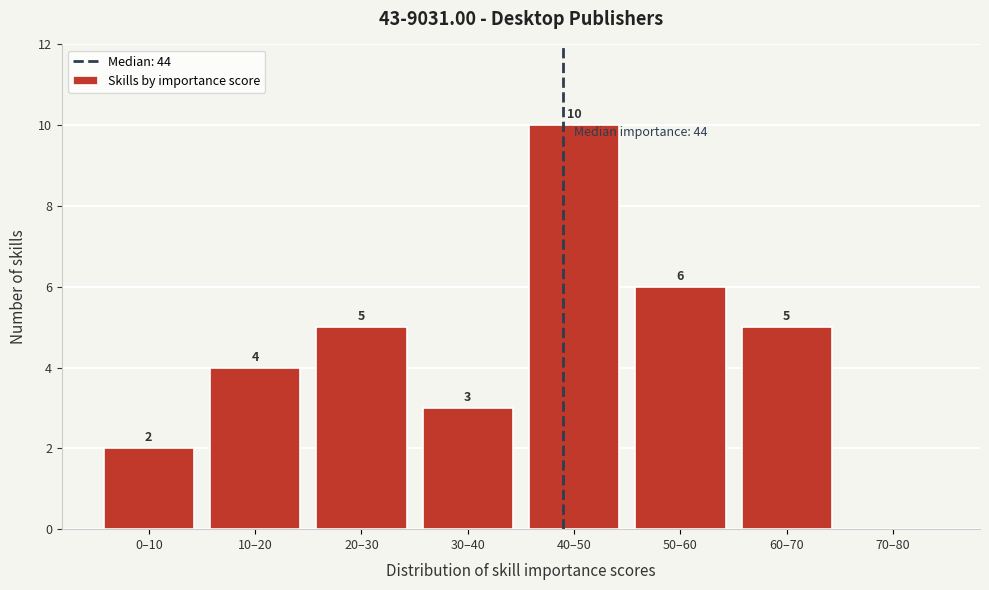

Reading left to right, extract all data points from this chart.

0–10=2	10–20=4	20–30=5	30–40=3	40–50=10	50–60=6	60–70=5	70–80=0